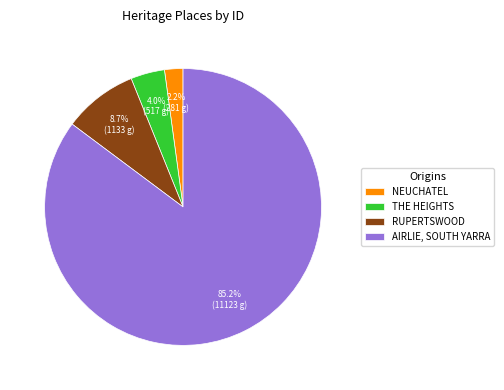

How many segments does this pie chart have?

4